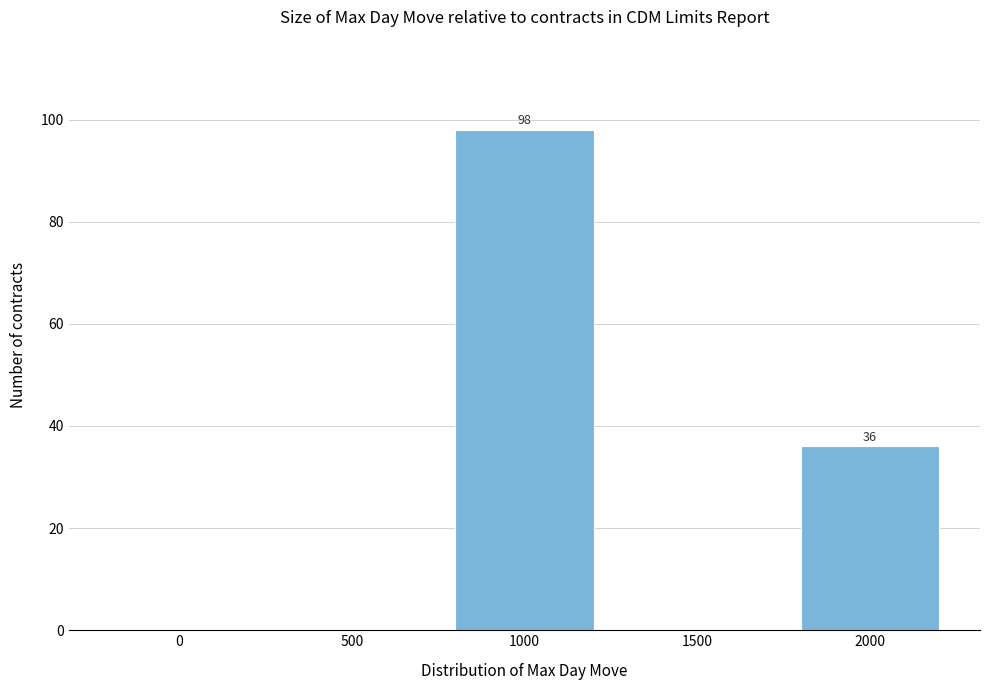

Reading left to right, list all the values displayed in this chart.

0=0	500=0	1000=98	1500=0	2000=36